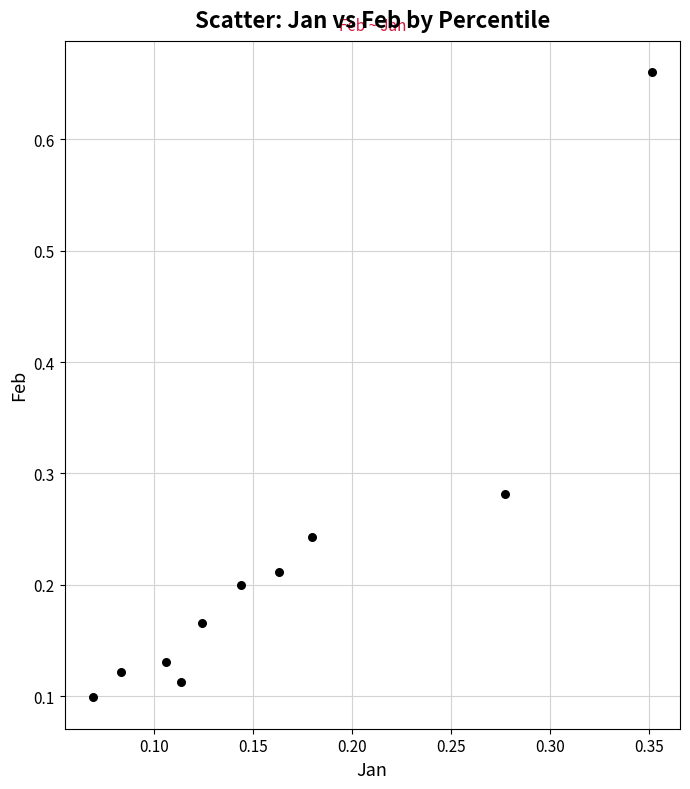

How many points are shown in the scatter plot?

10